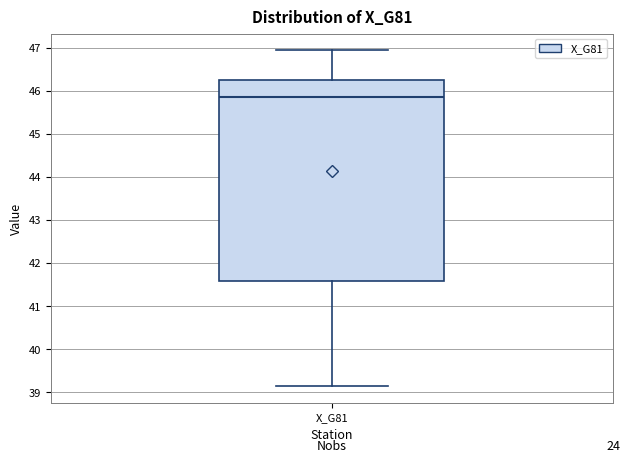

Where is the upper edge of the box for X_G81 on the y-axis? The values are not printed on the chart, so give them approximately, as read against the axis.

46.3